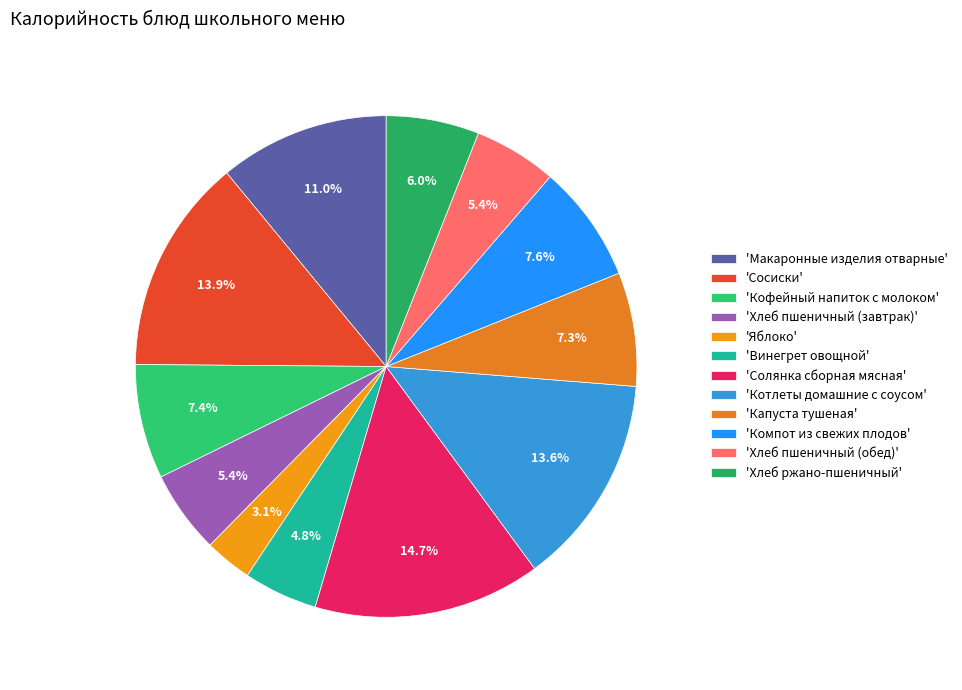

Which slice is the largest?

'Солянка сборная мясная'